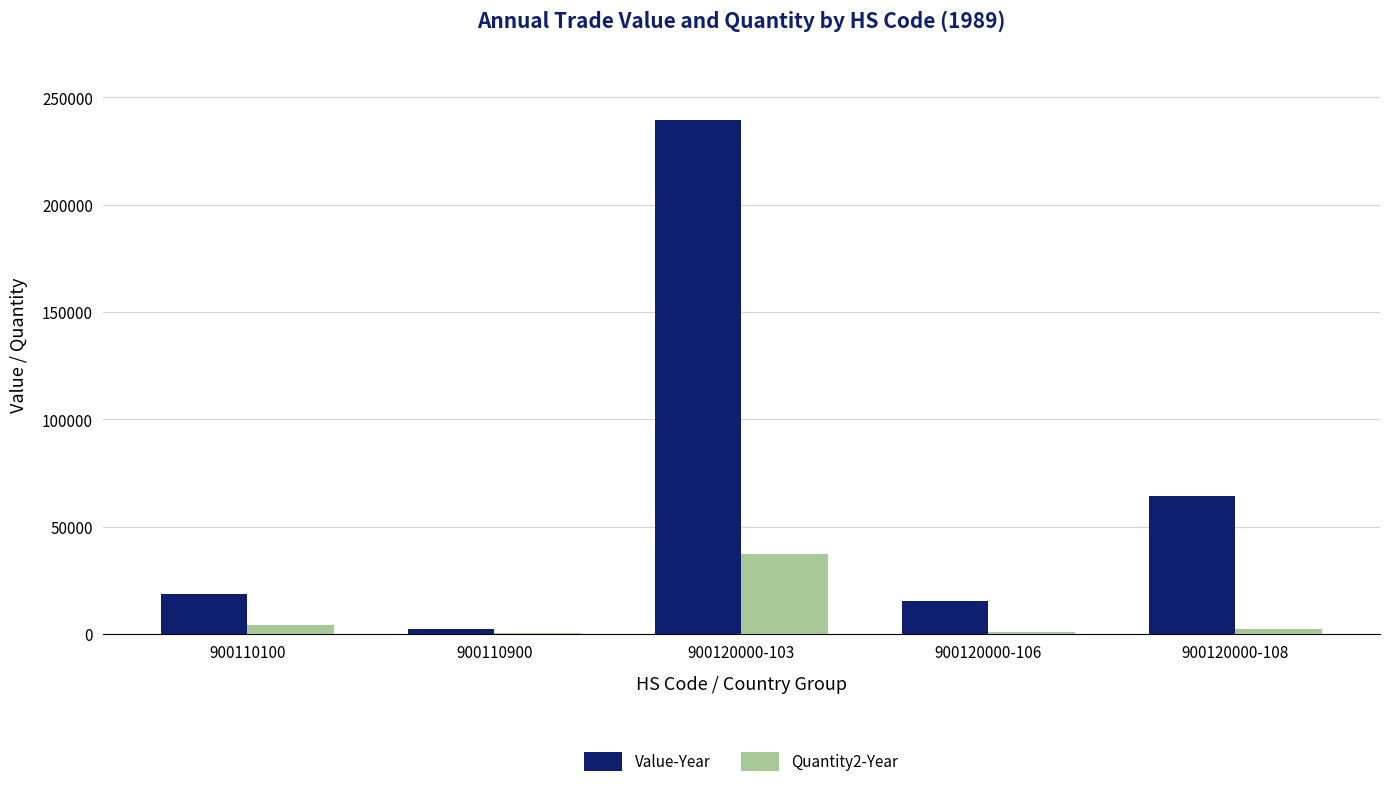

Is the value of Value-Year at 900120000-103 greater than the value of Quantity2-Year at 900110900?

Yes